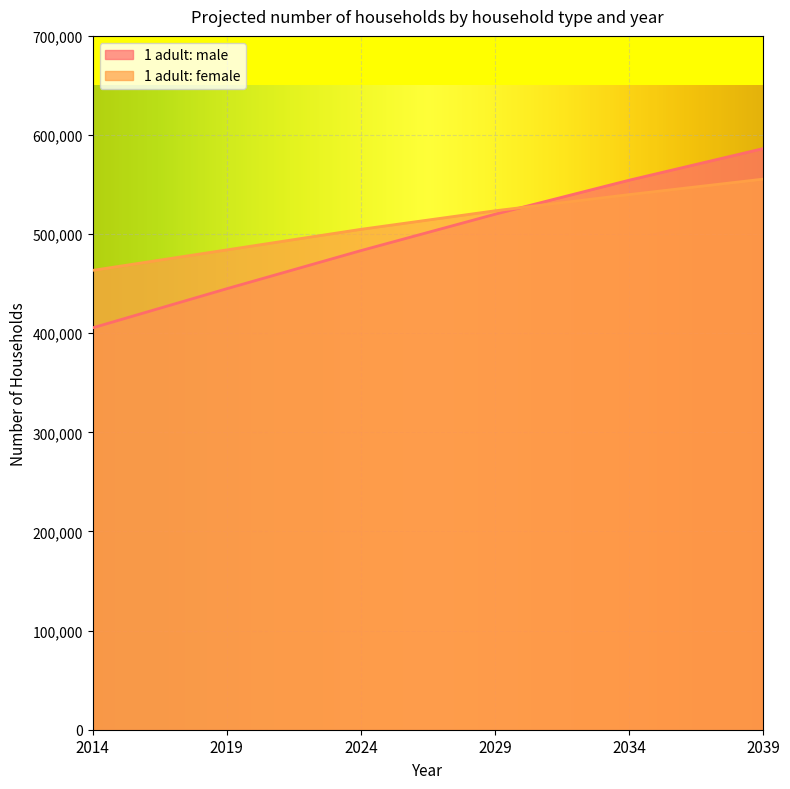

What is the spread (max minus min) of values at 2019?

39183